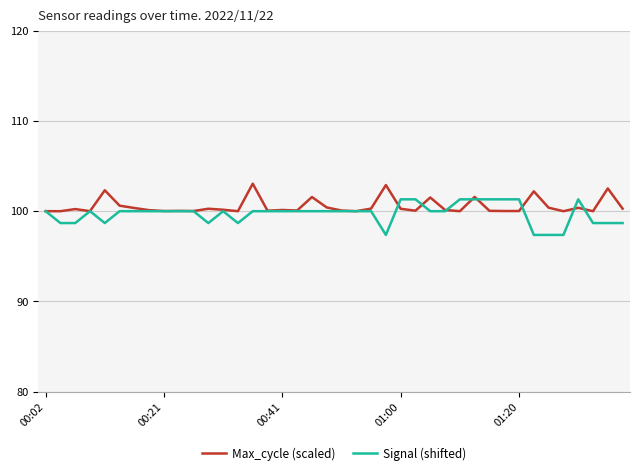

True or false: Signal (shifted) and Max_cycle (scaled) cross at least once.

True